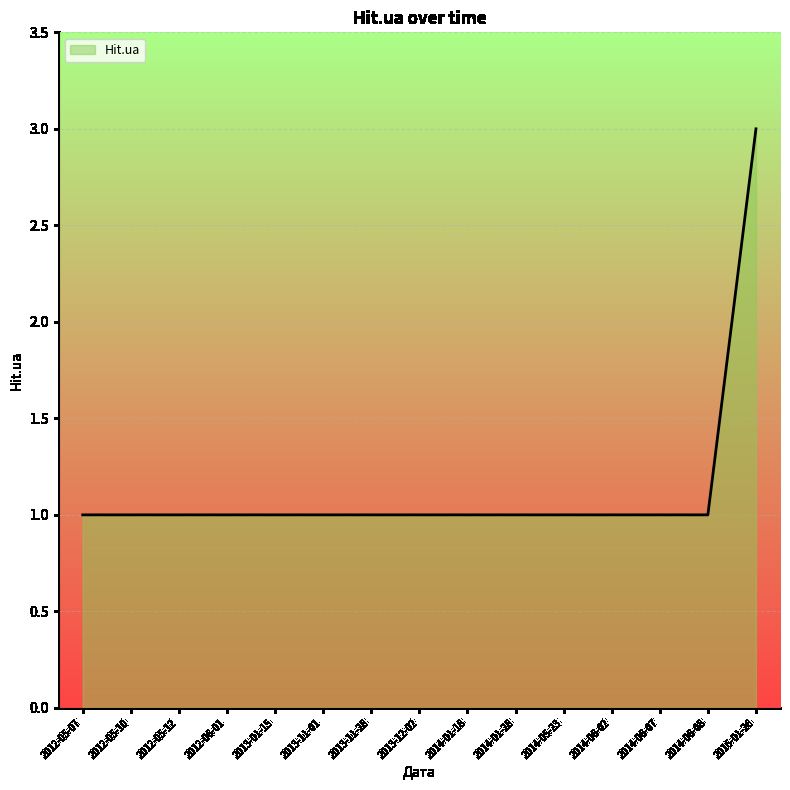

What position from the left is 2013-11-01?

6